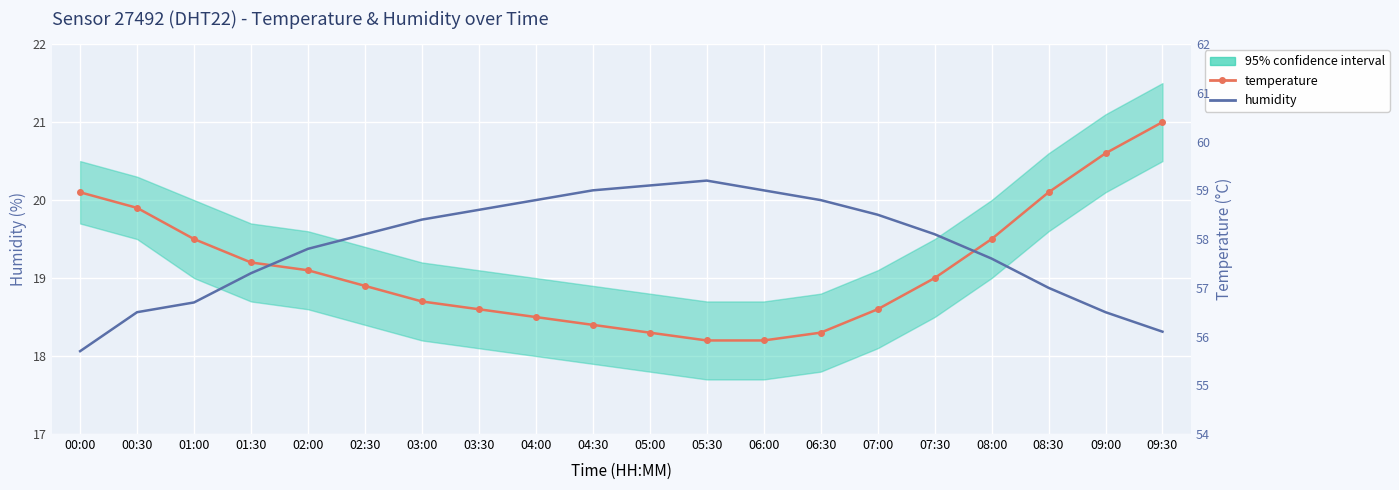

Which category has the highest value in the humidity series?

05:30